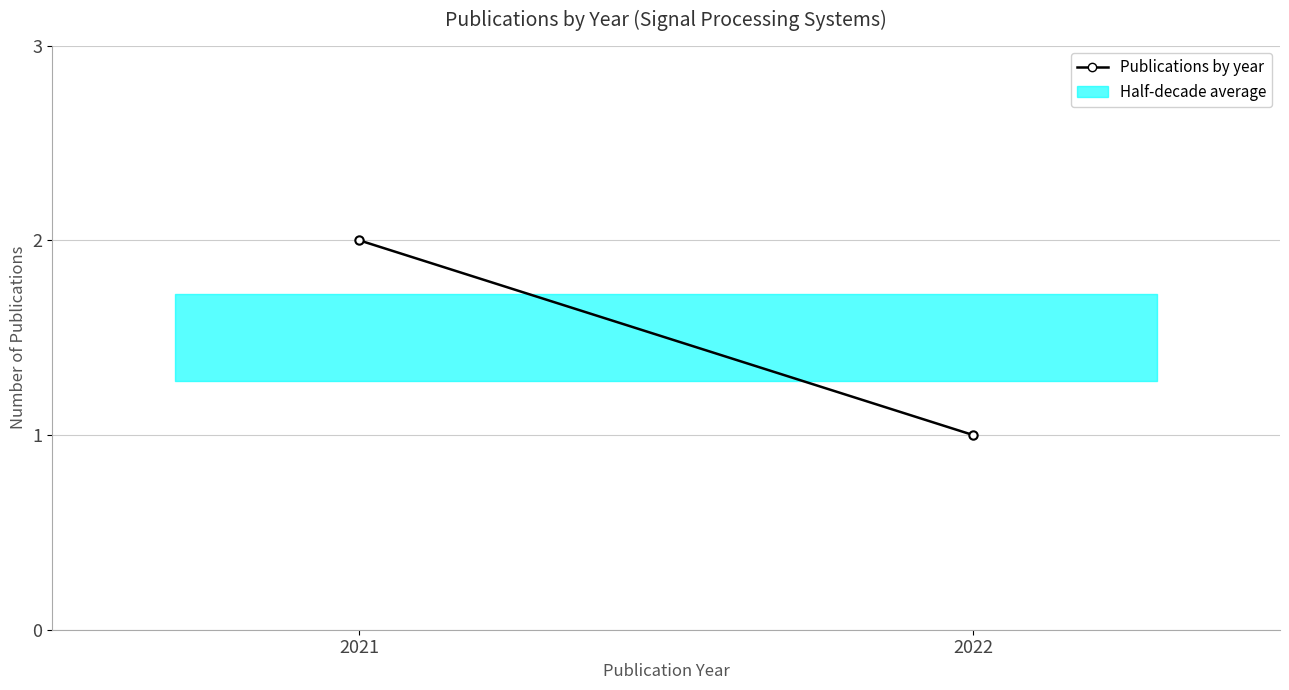

The chart shows a value of 0 at 2022. True or false?

False